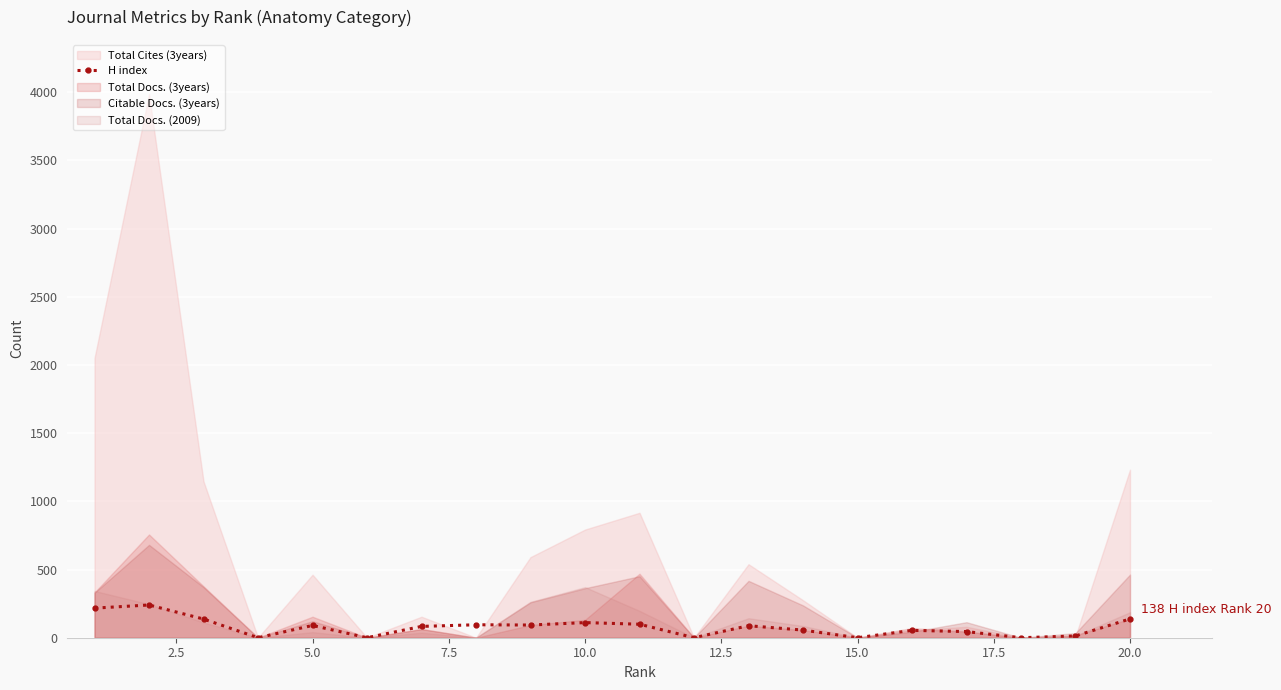

The value of H index at 15.0 is 0. True or false?

True